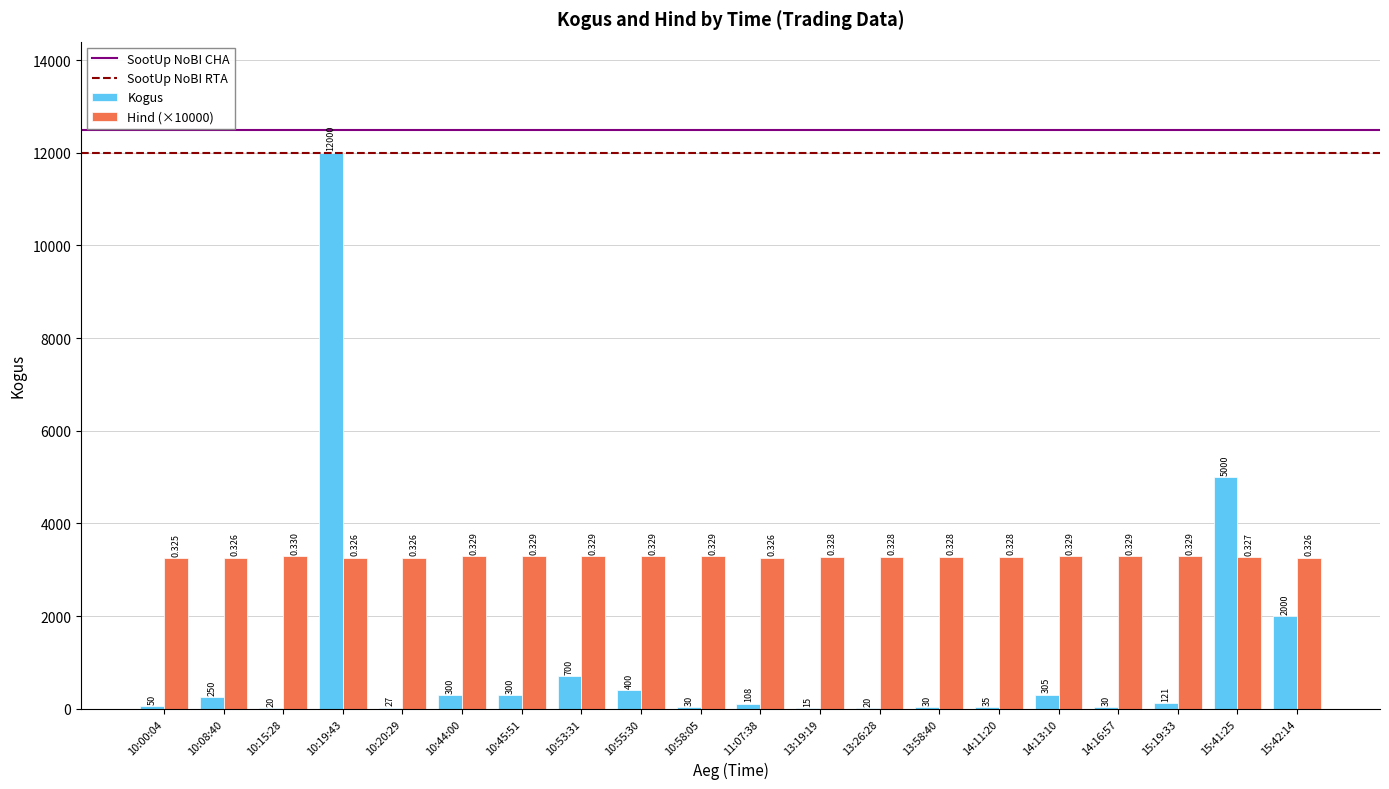

Which series changed the most between 10:44:00 and 14:16:57?

Kogus